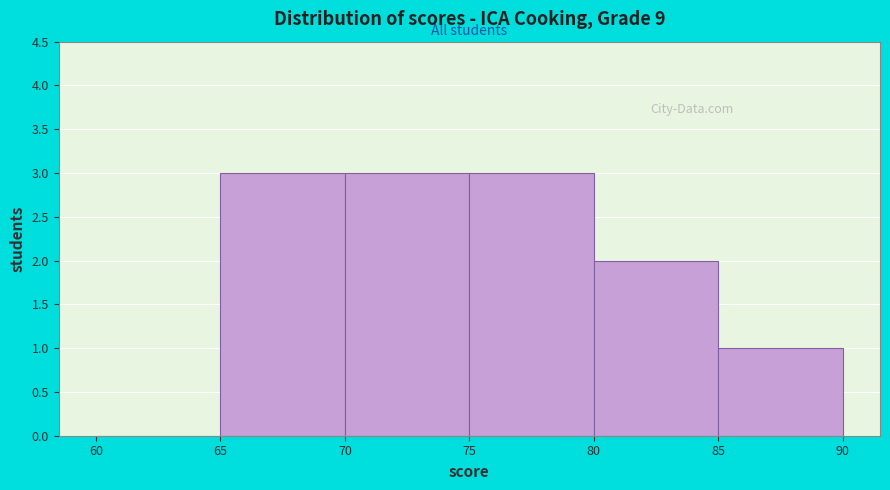

Reading left to right, transcribe this chart: for each bar, give the range it covers on the x-axis and its height. The values are not printed on the chart, so give them approximately, as read against the axis.

60 to 65: 0
65 to 70: 3
70 to 75: 3
75 to 80: 3
80 to 85: 2
85 to 90: 1